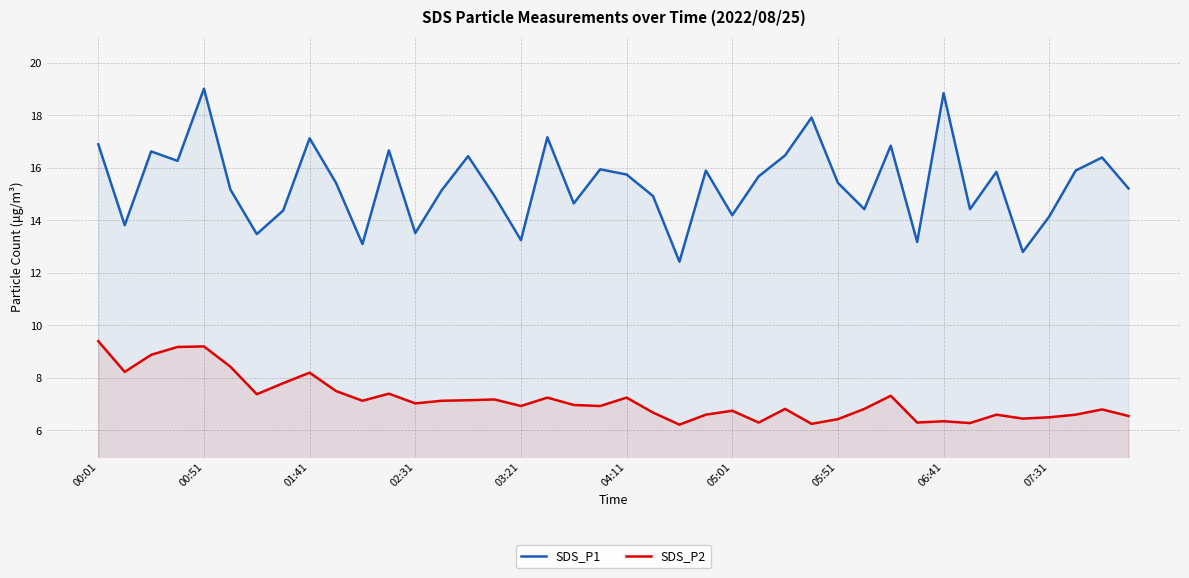

At which category does the chart reach its minimum across all series?

22